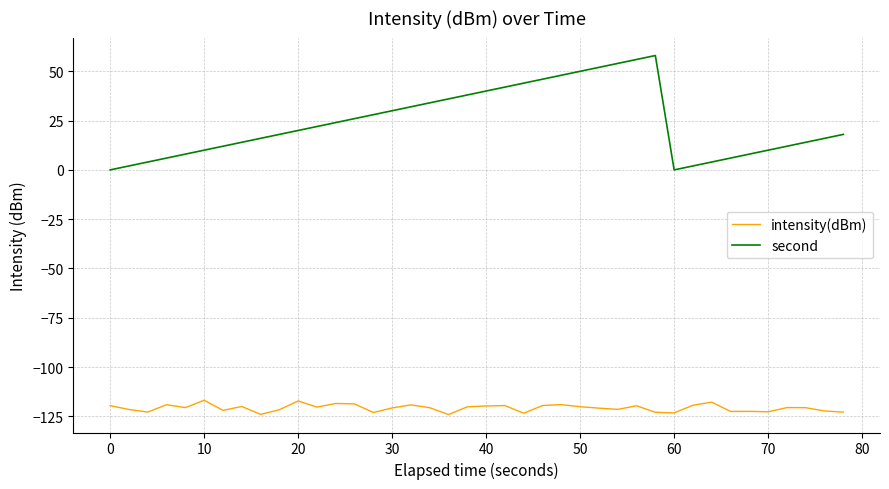

Which series has the largest total across all categories?

second